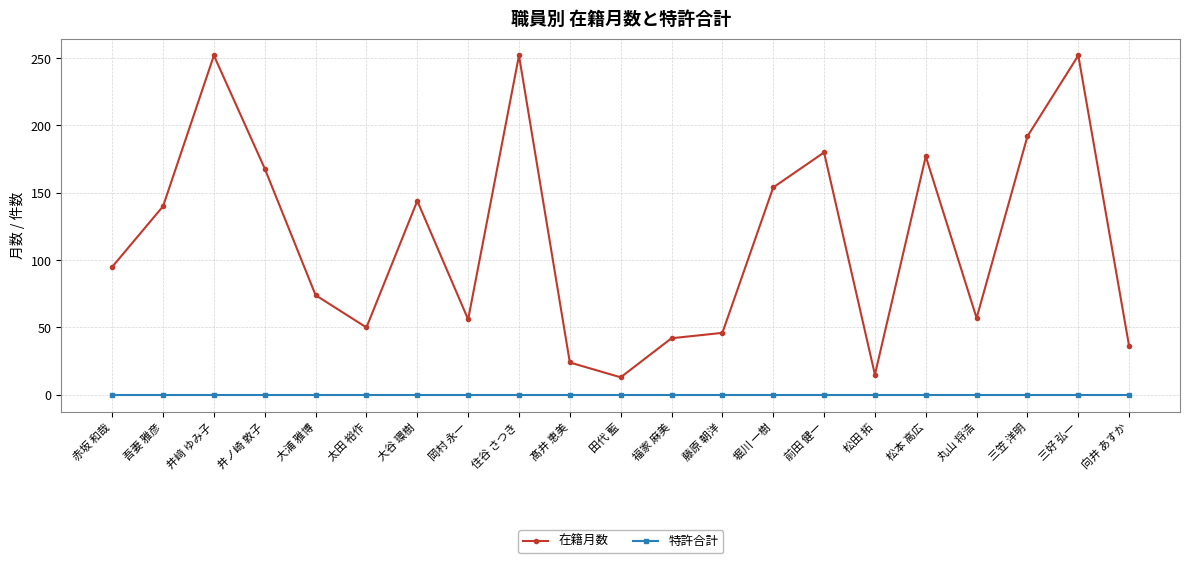

True or false: 特許合計 and 在籍月数 cross at least once.

False